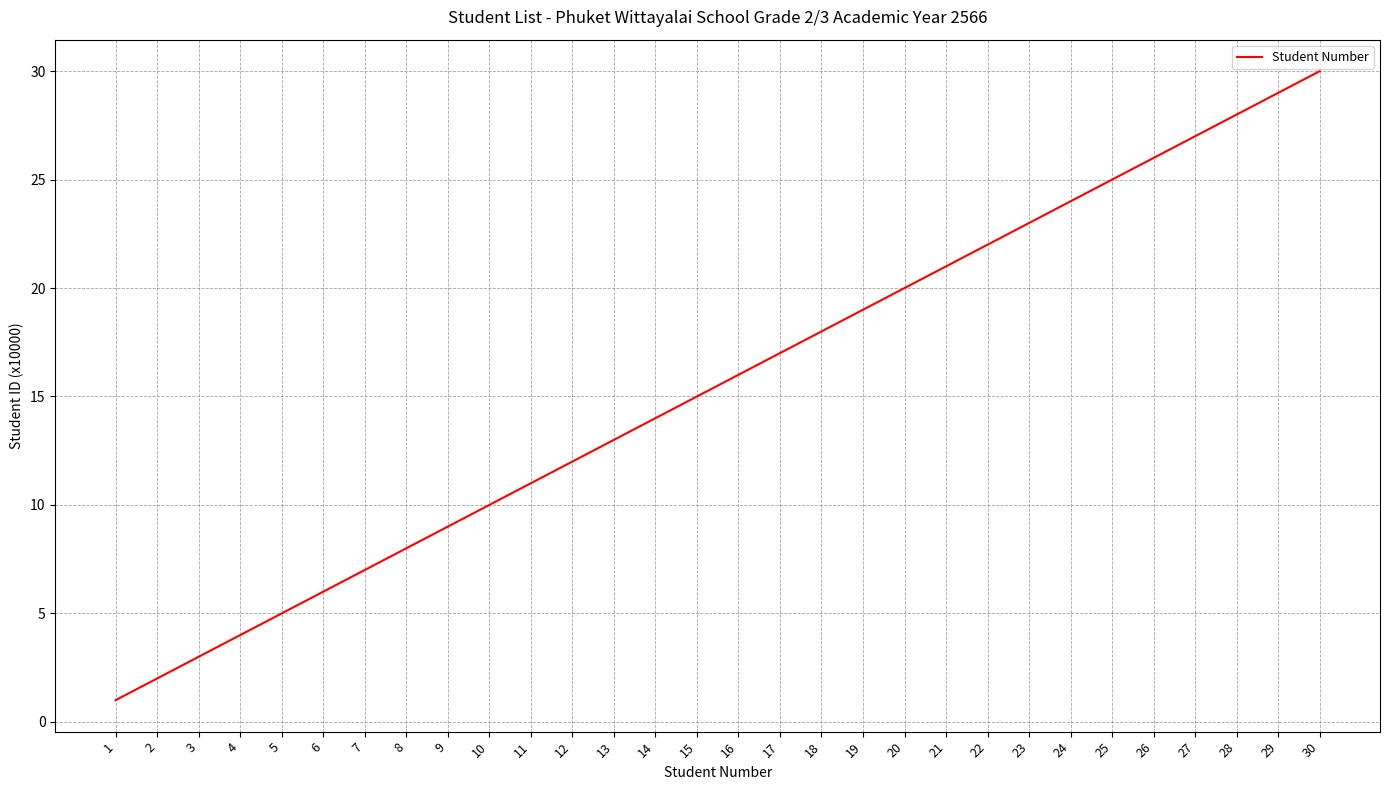

Reading right to left, transcribe all the data shown in this chart.

30	29	28	27	26	25	24	23	22	21	20	19	18	17	16	15	14	13	12	11	10	9	8	7	6	5	4	3	2	1